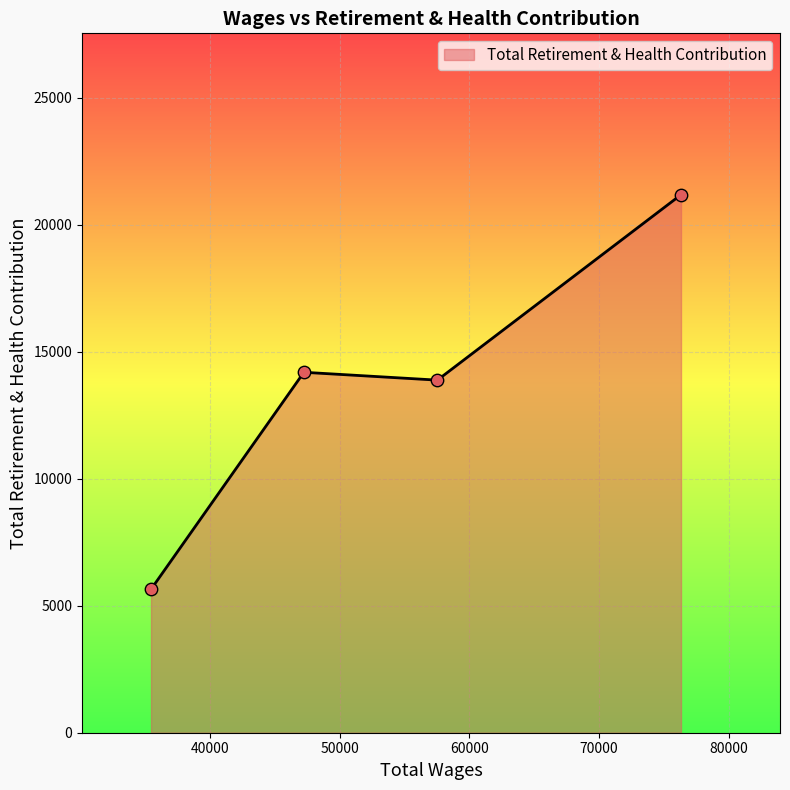

What is the minimum value shown in the chart?

5648